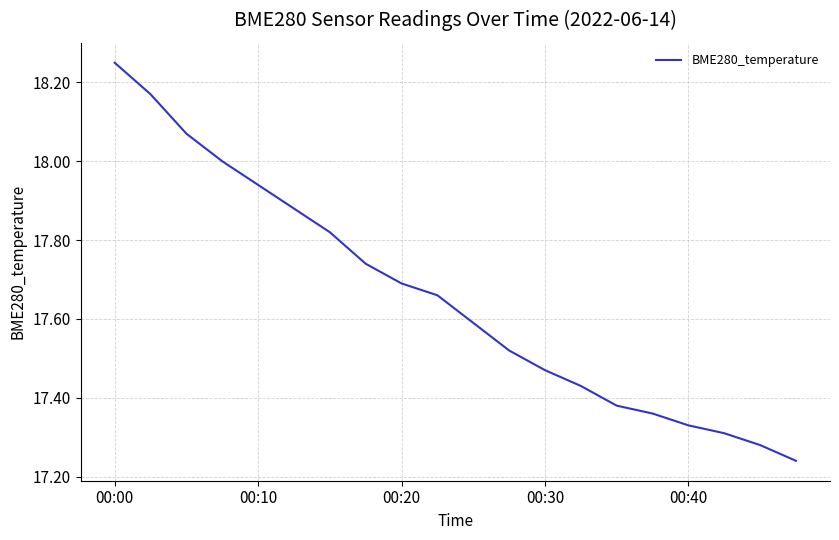

How many lines are shown in the chart?

1